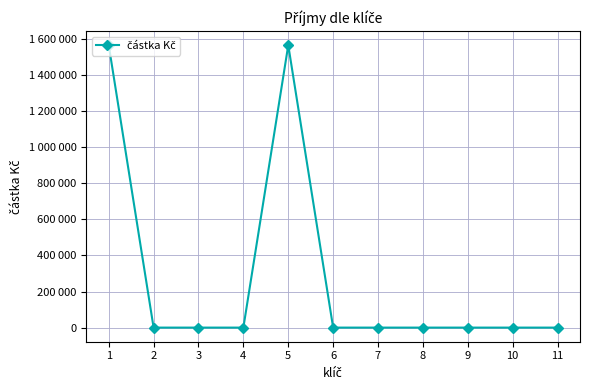

Is this an area chart (filled region under the line)?

No